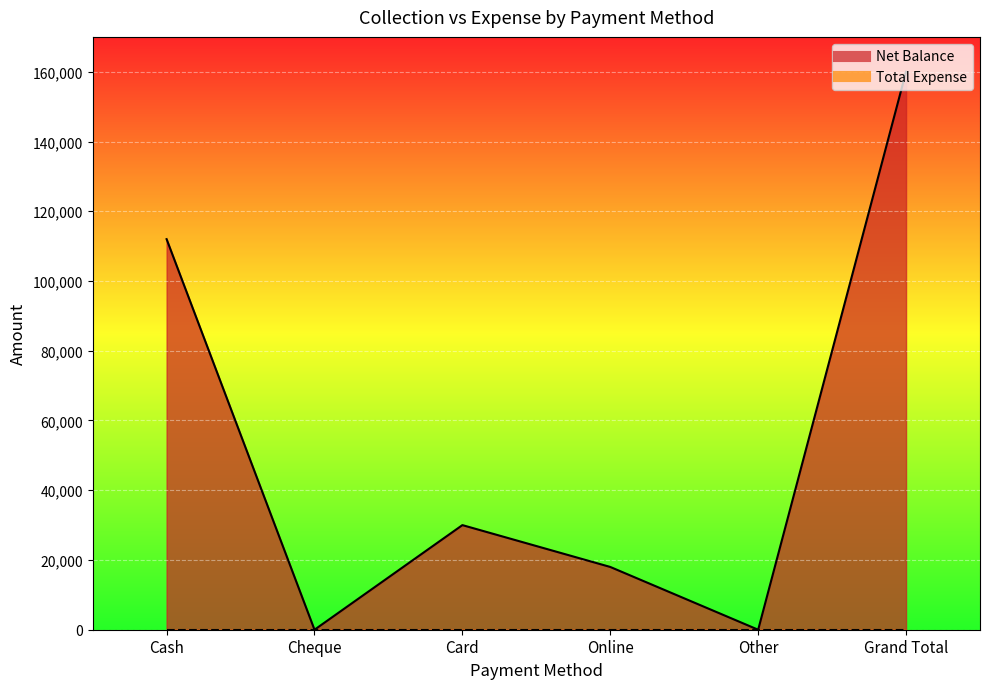

What is the label of the 1st point from the right?

Grand Total